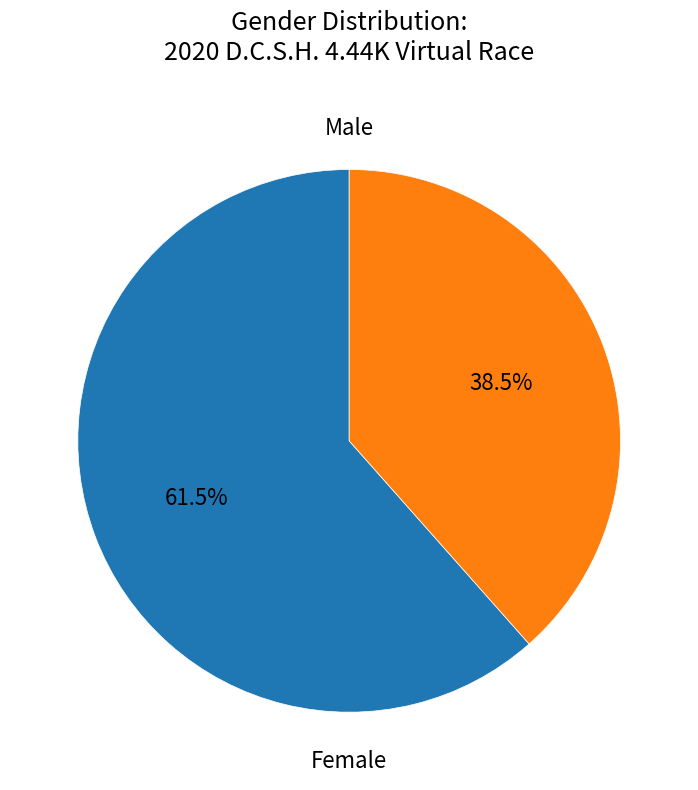

Is there a majority slice in this chart?

Yes